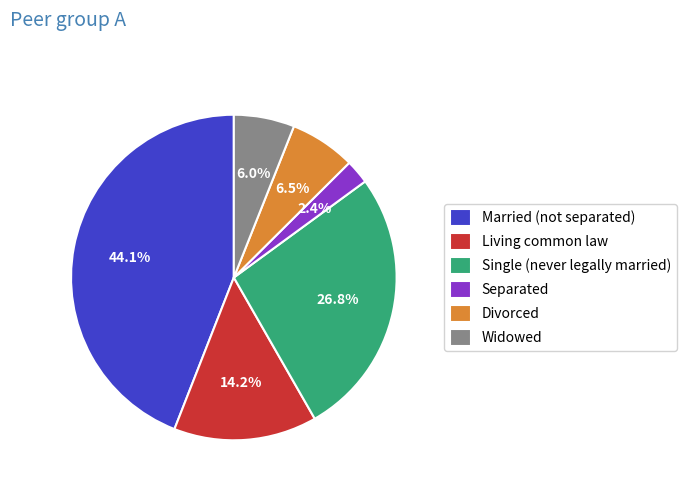

What is the smallest slice in the pie chart?

Separated